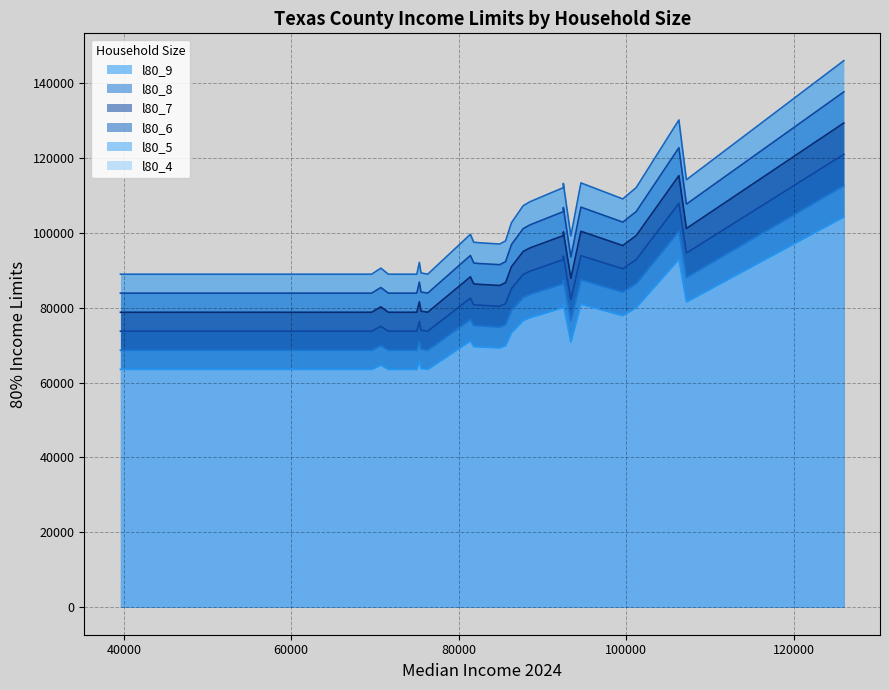

Rank the series by their maximum value, from highest to lowest.

l80_9, l80_8, l80_7, l80_6, l80_5, l80_4